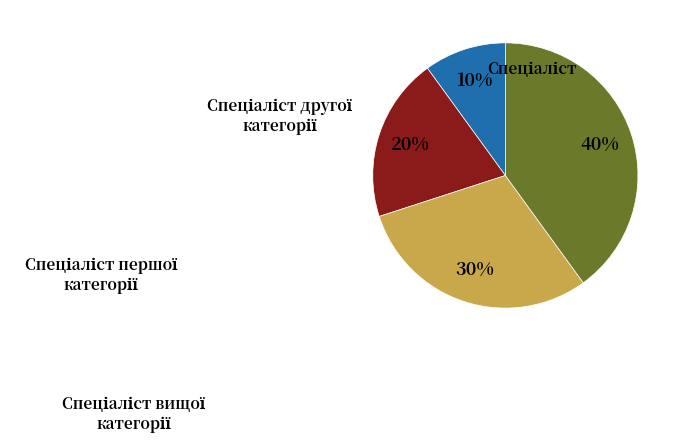

How many segments does this pie chart have?

4